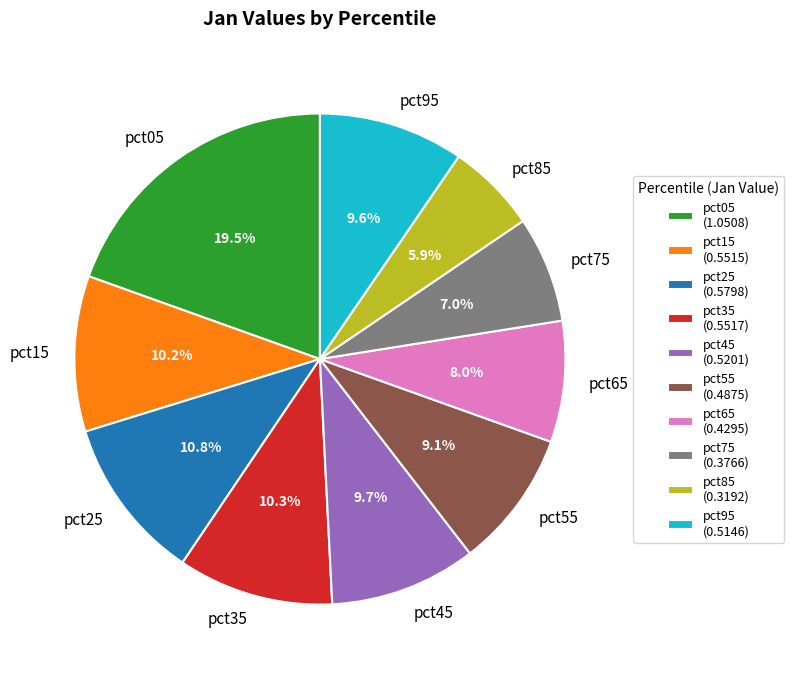

To the nearest percent, what portion does pct65 represent?

8%